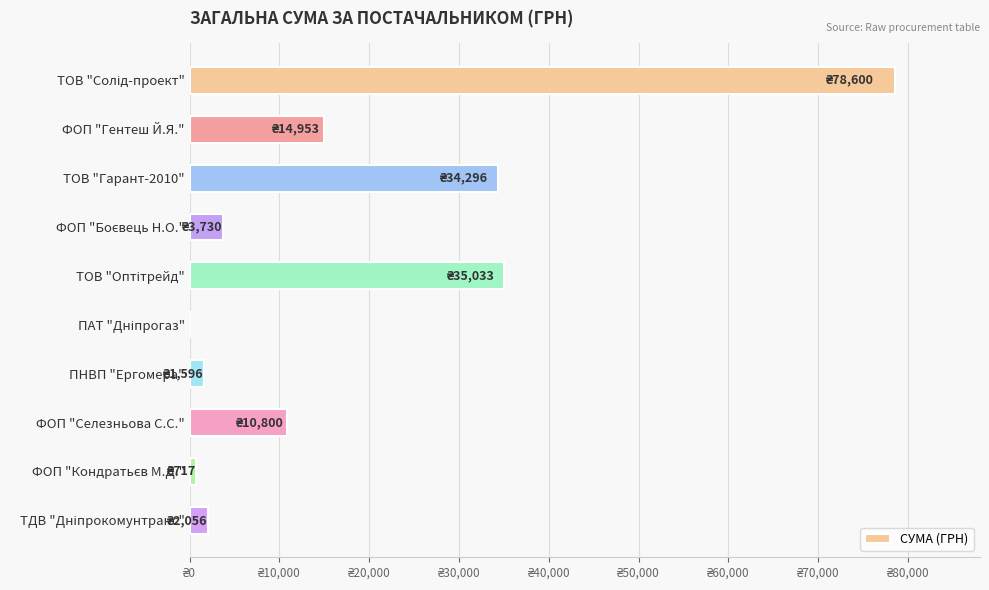

Are the bars horizontal?

Yes